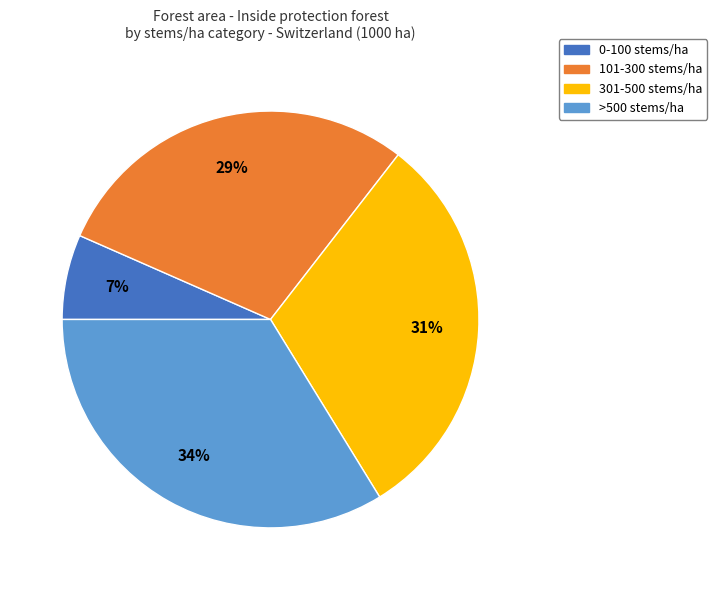

Does any single category account for the majority?

No